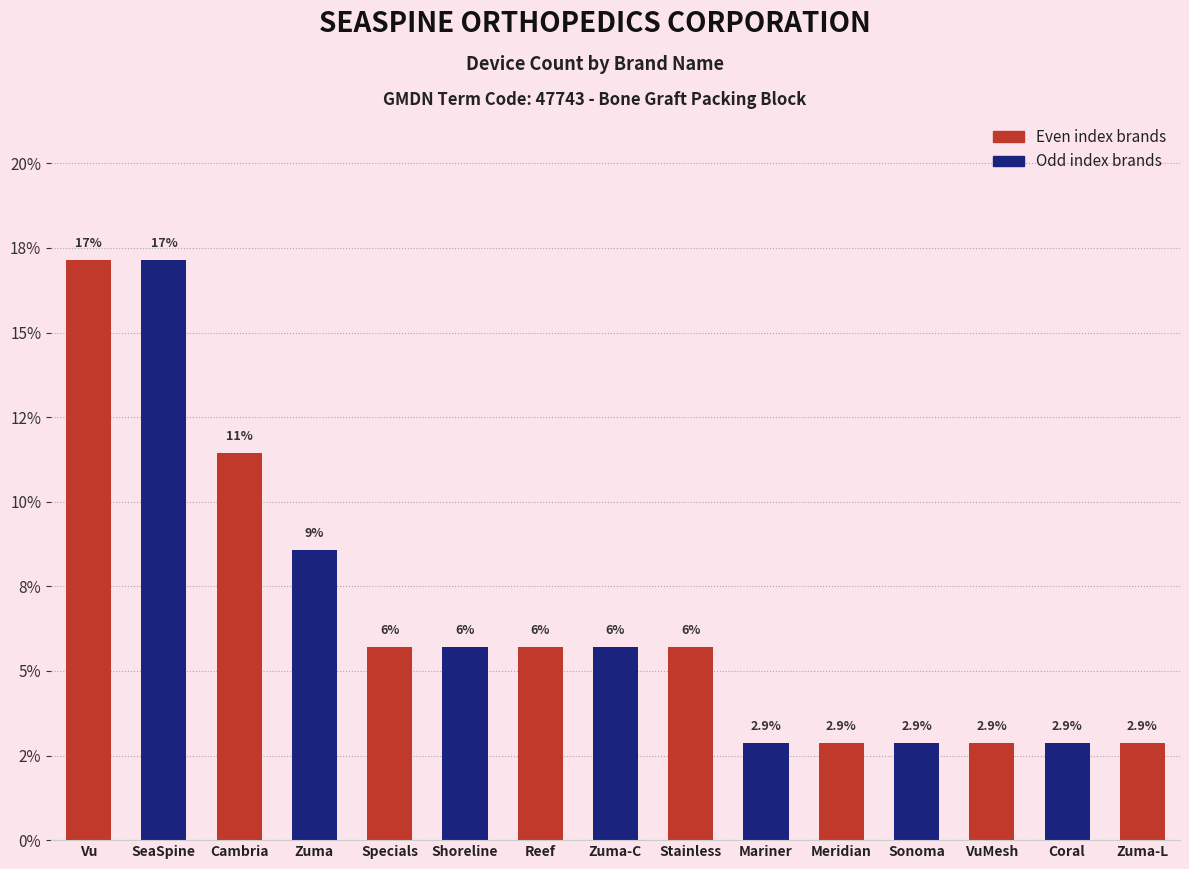

Does the chart contain any negative values?

No